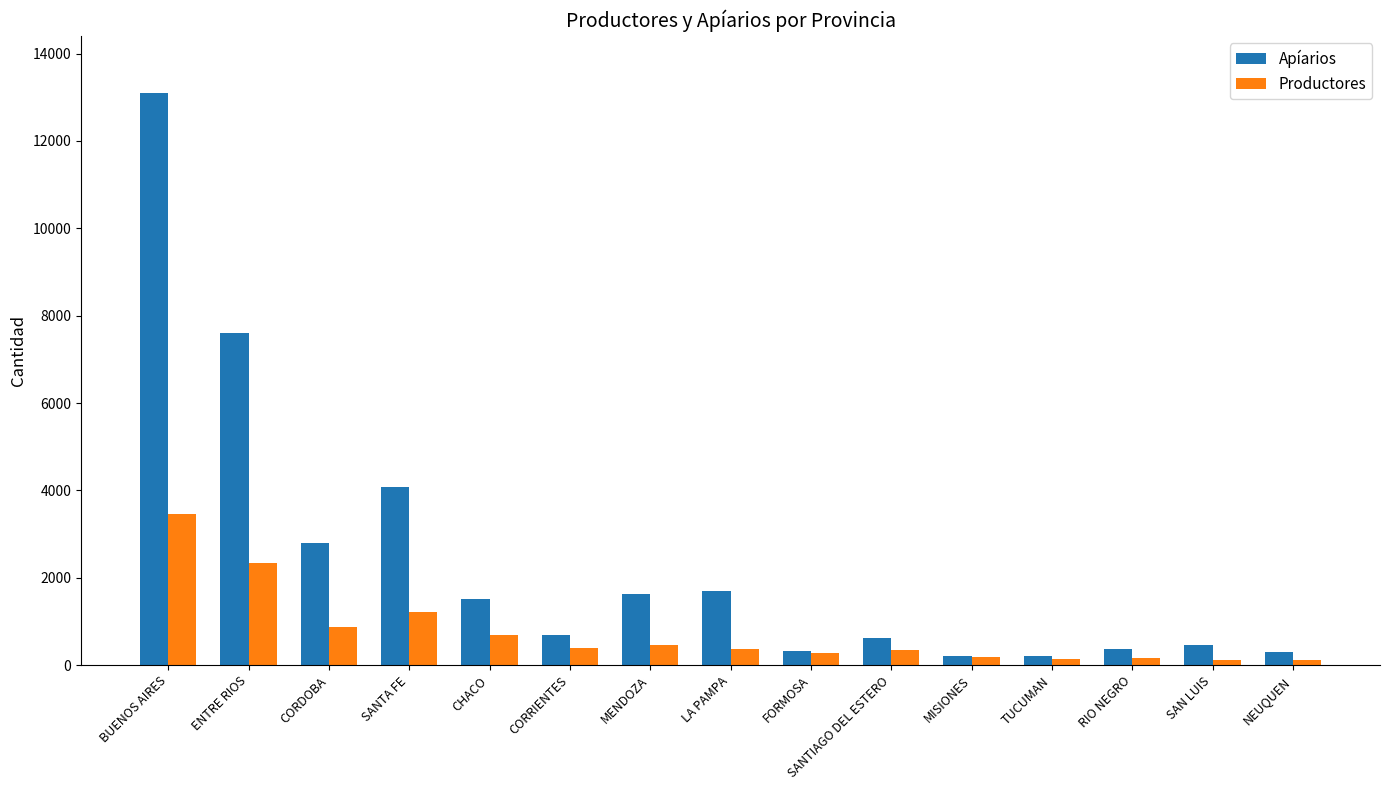

What is the average value of the Productores series?

744